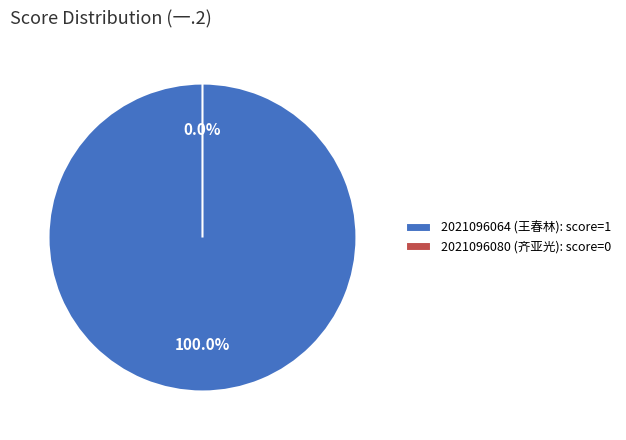

To the nearest percent, what is the difference between the largest and smallest slice percentages?

100%